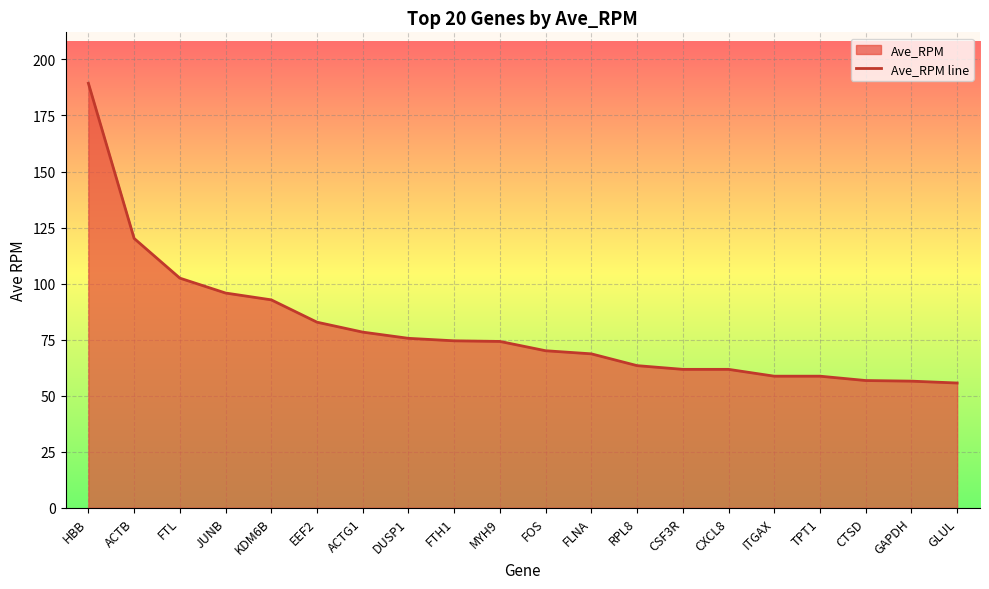

What is the smallest value displayed?

55.6